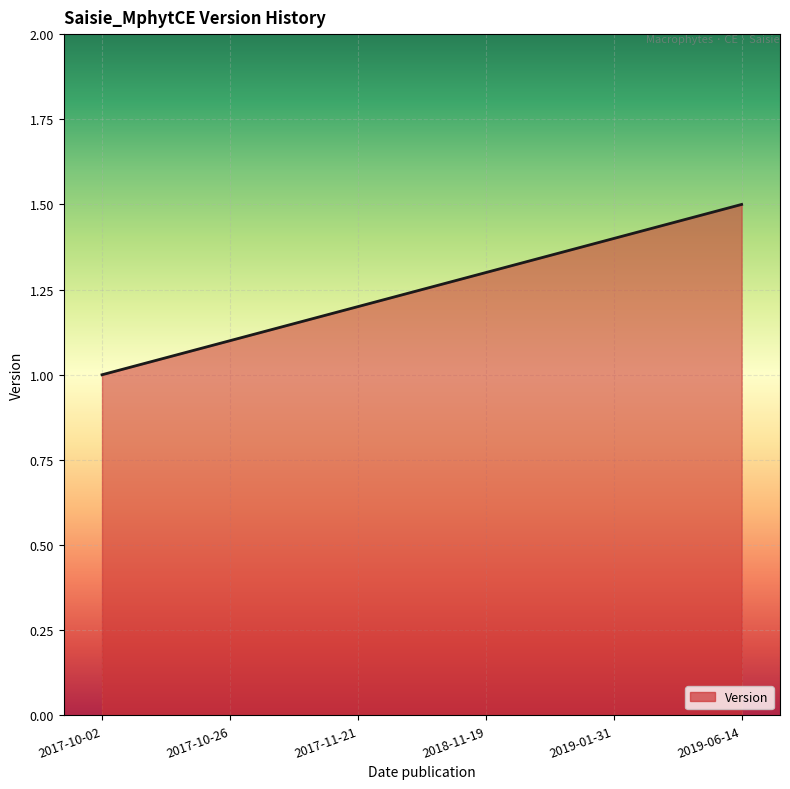

What is the sum of the values at 2018-11-19 and 2019-06-14?

2.8